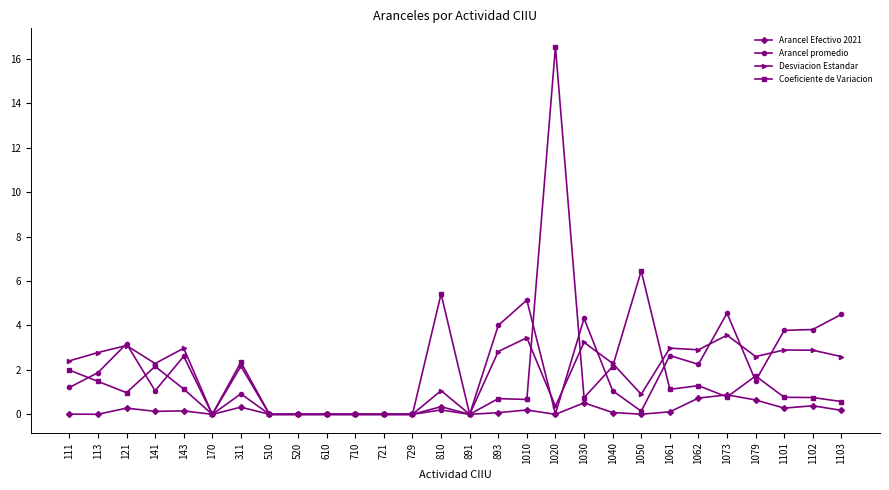

After their last crossing, which series has the higher values: Desviacion Estandar or Arancel promedio?

Arancel promedio